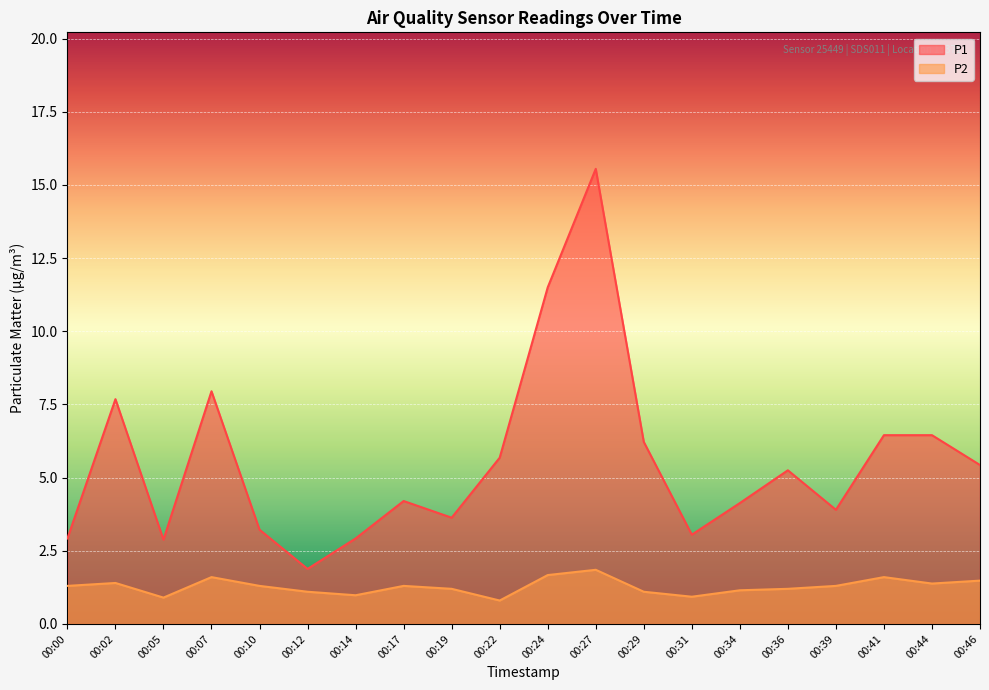

What is the value of the P1 point at the 7th from the left?

2.9